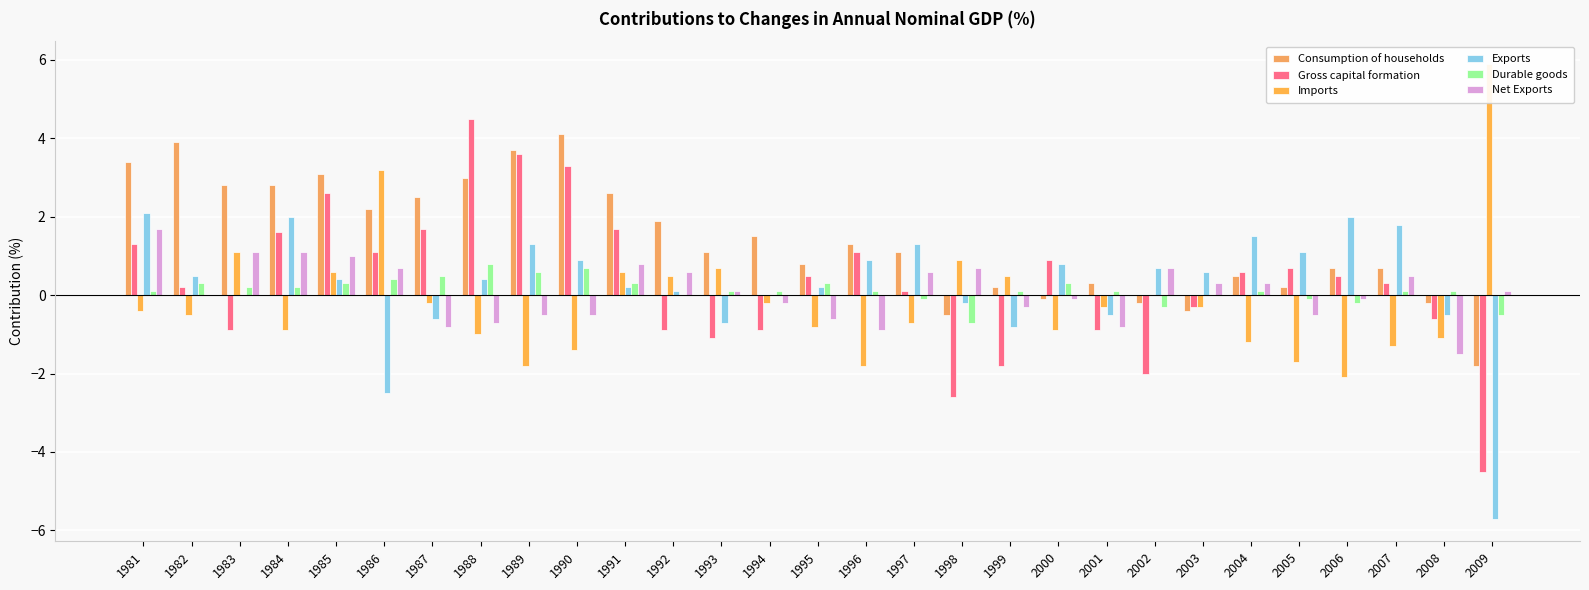

Which category has the lowest value in the Gross capital formation series?

2009